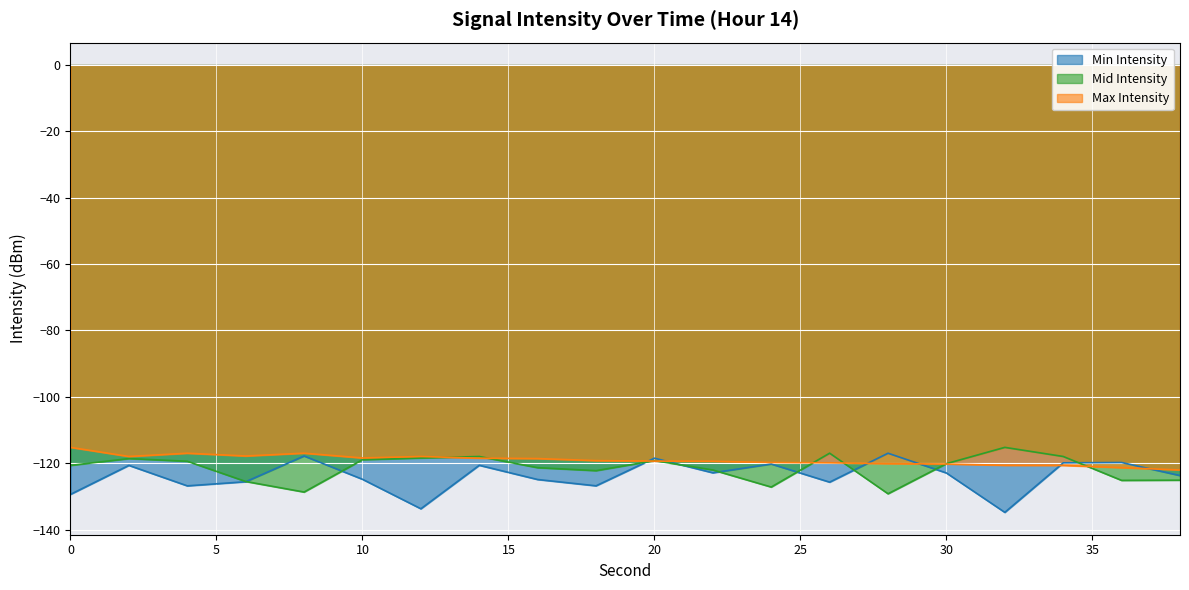

What is the minimum value shown in the chart?

-134.8